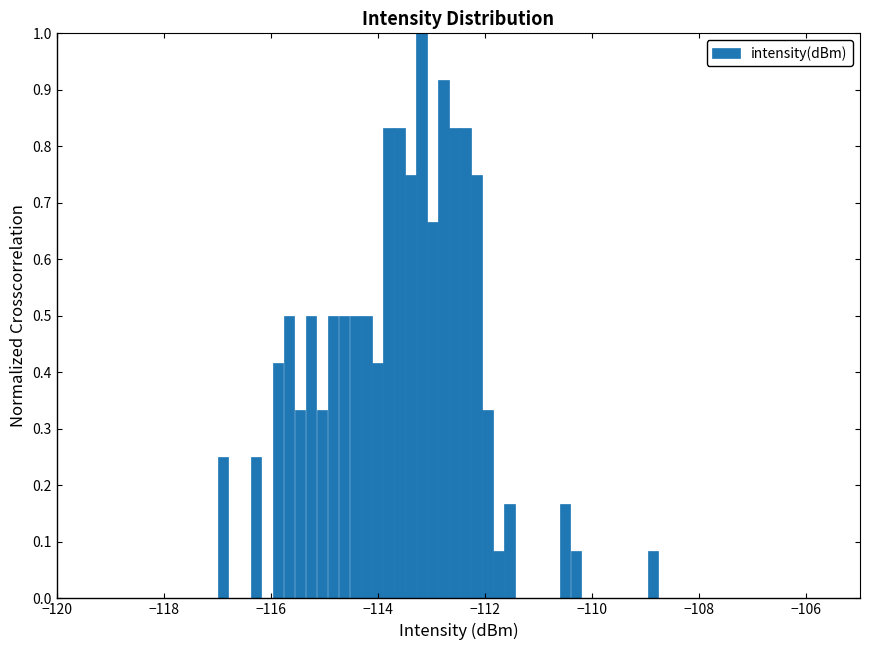

Around what value on the x-axis is the tallest bar? Give the approximate position of its centre, as read against the axis.

-113.2